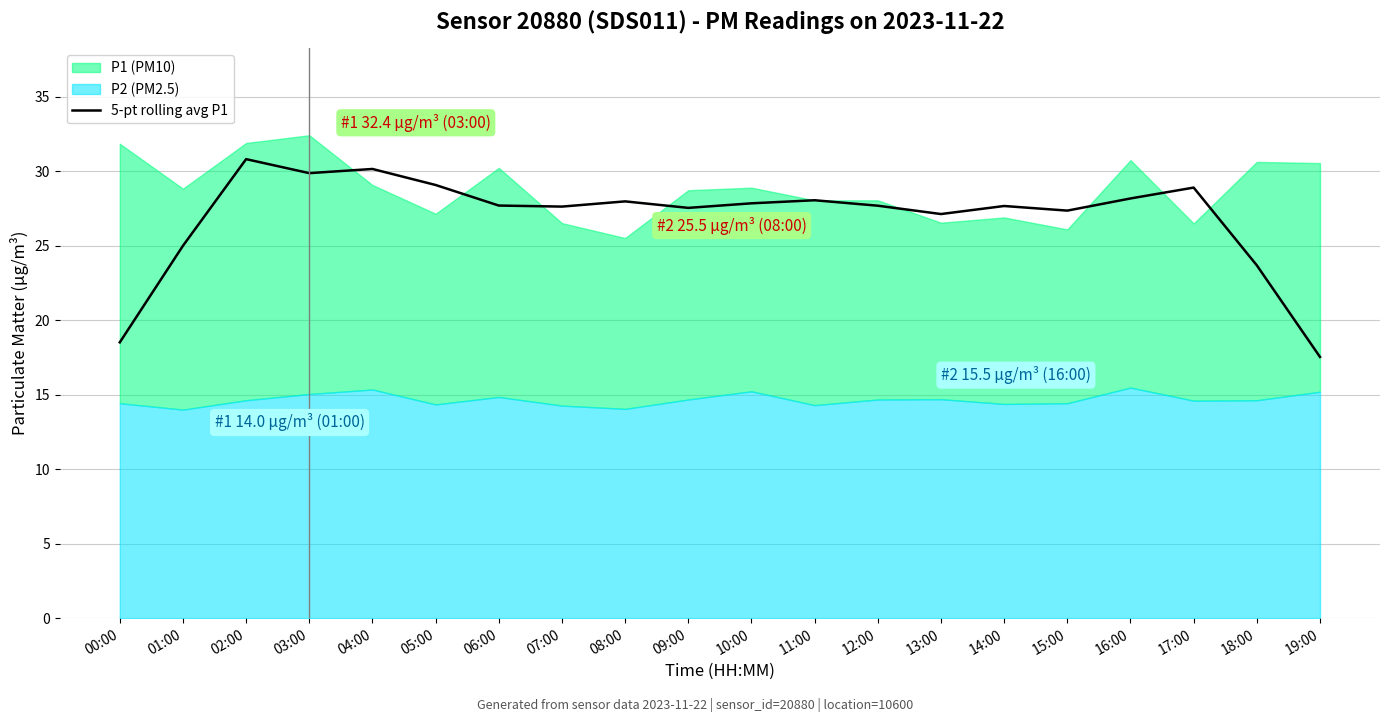

How many points are higher than both their immediate neighbors (excluding endpoints)?

6